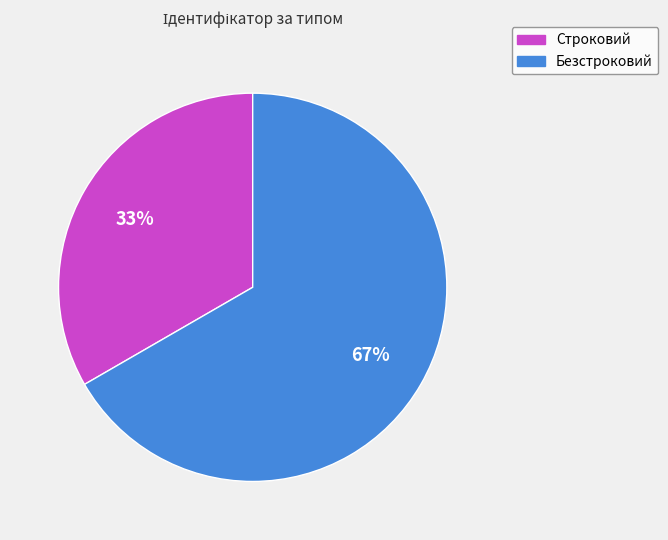

Approximately how many times larger is the value at Безстроковий compared to Строковий?

2.0